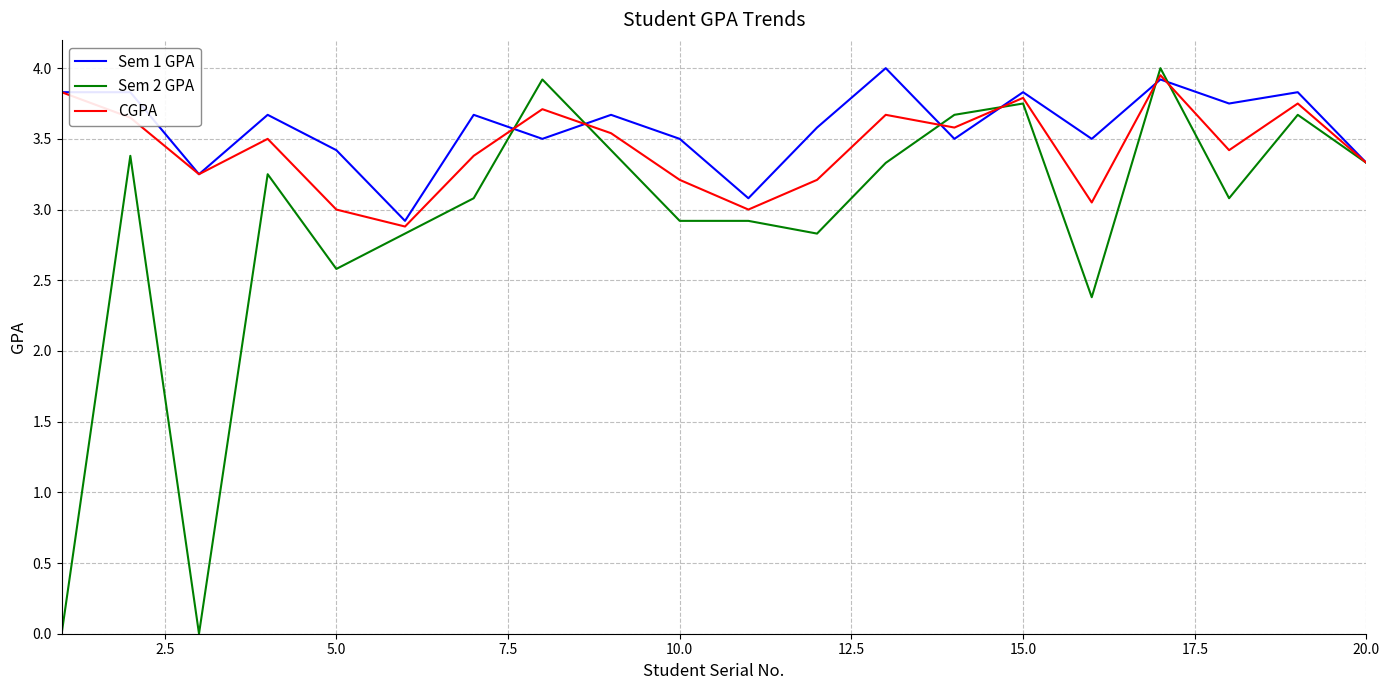

List the series in order of their overall mean, highest first.

Sem 1 GPA, CGPA, Sem 2 GPA